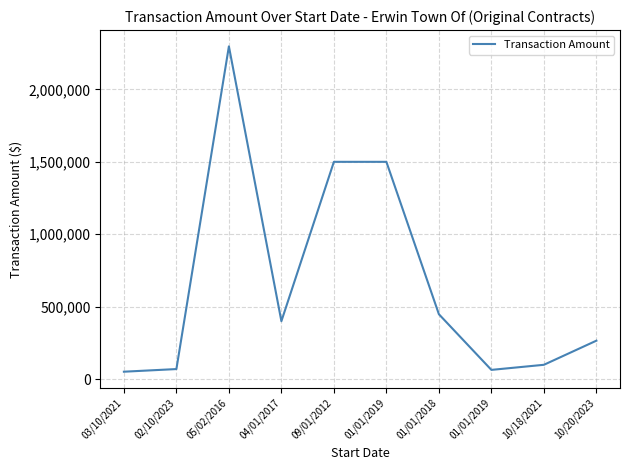

How many lines are shown in the chart?

1